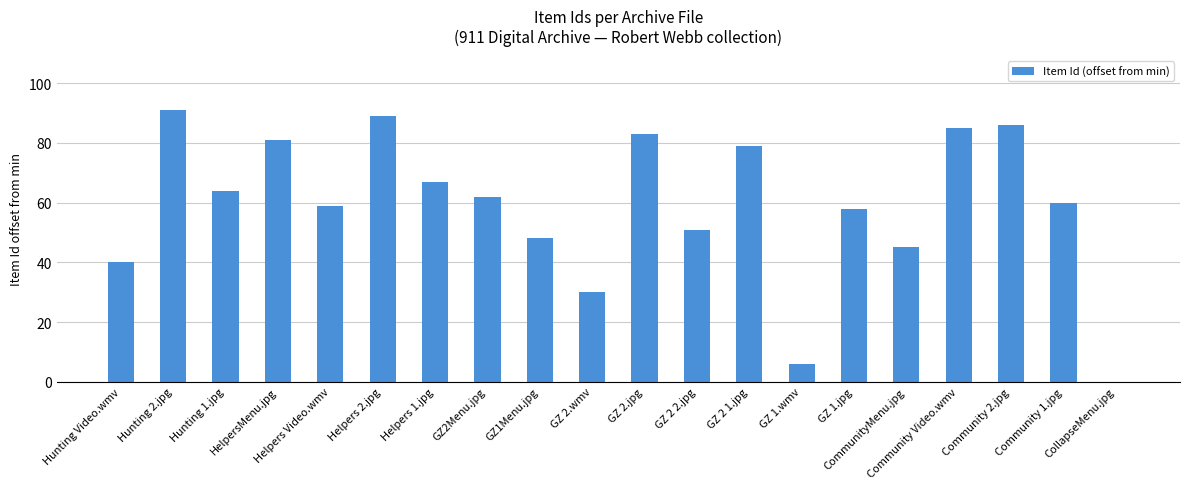

What is the sum of the values at CommunityMenu.jpg and HelpersMenu.jpg?

126